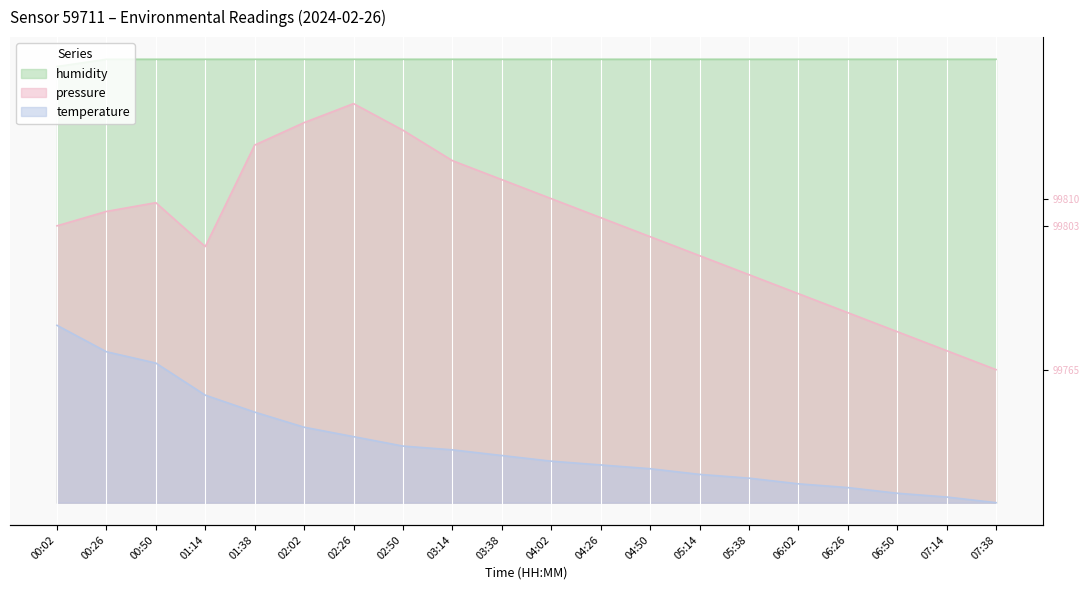

Which has a higher value, 01:38 or 00:50?

01:38